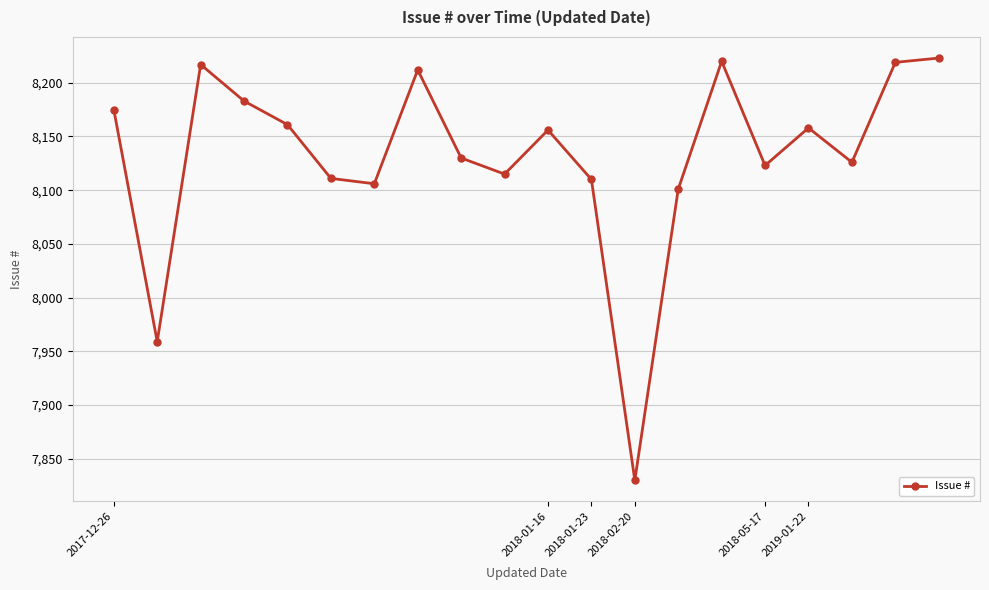

How many categories are shown in the chart?

20